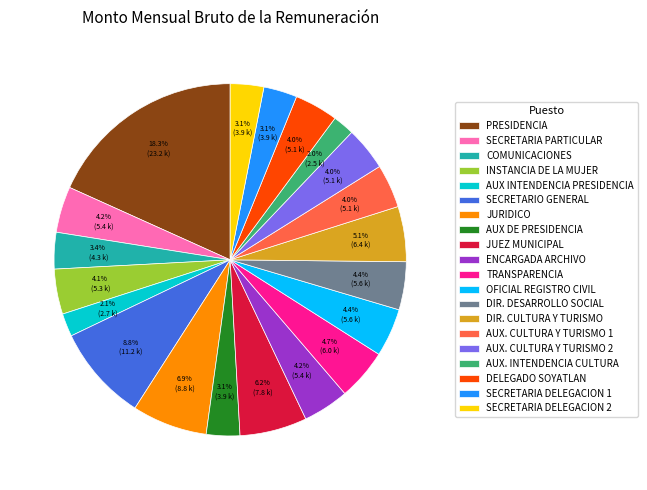

How many slices are in this pie chart?

20